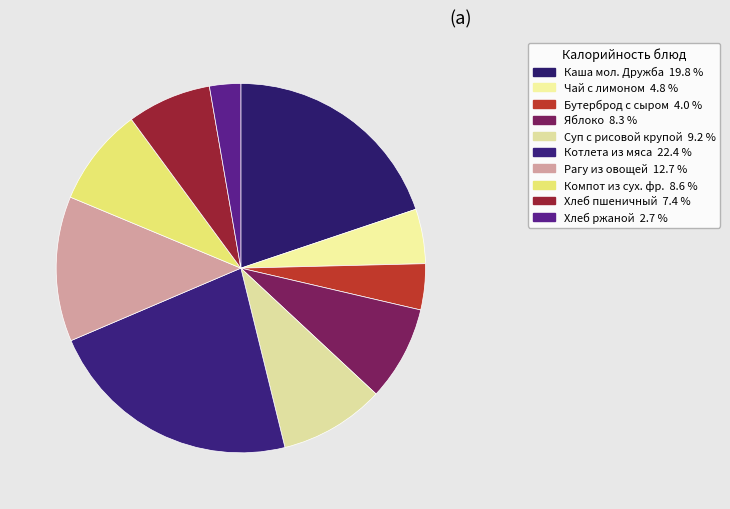

How many segments does this pie chart have?

10